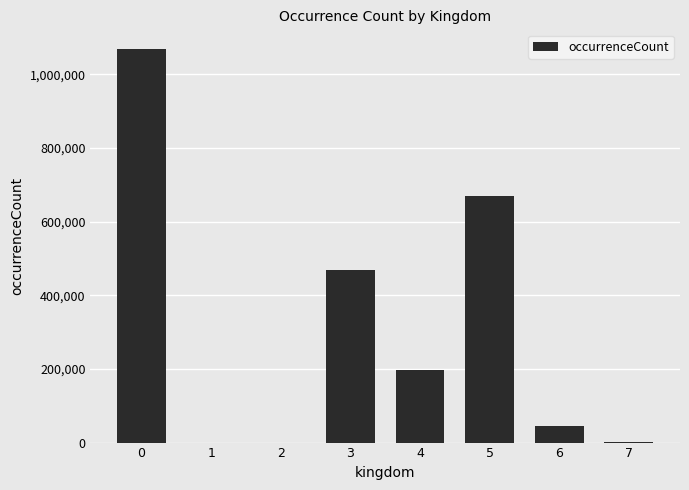

The chart shows a value of 1659615 at 0. True or false?

False